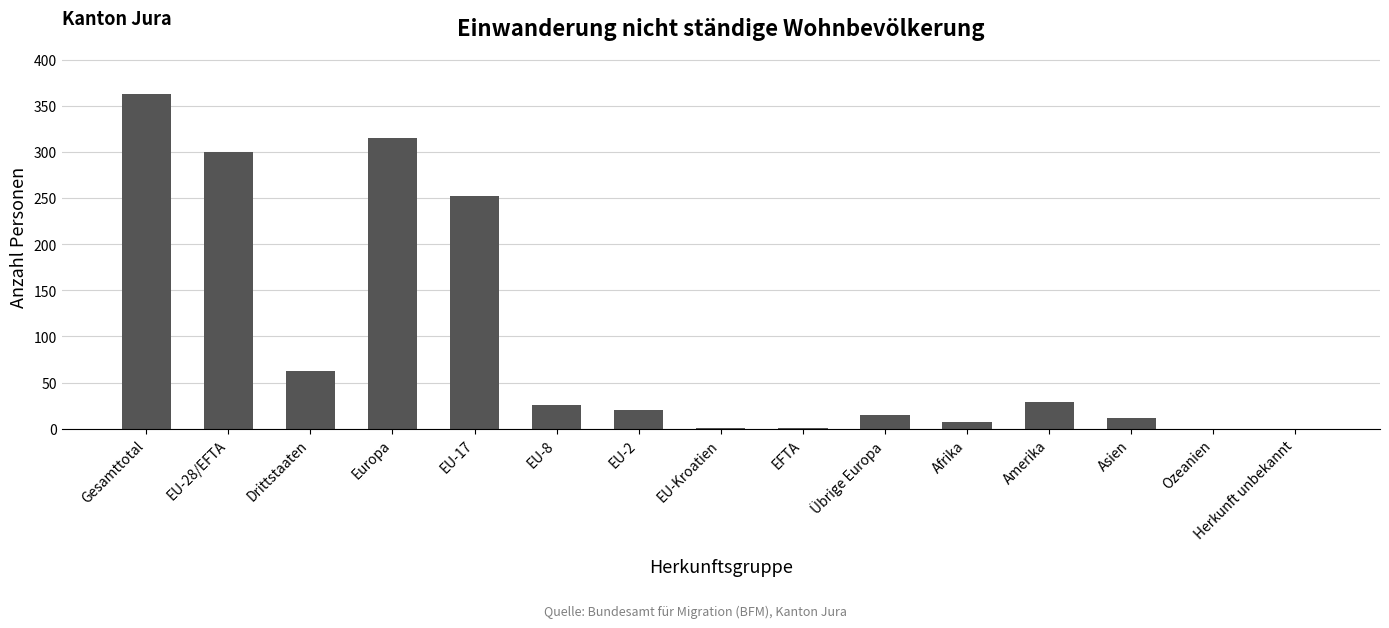

What is the sum of the values at Amerika and Herkunft unbekannt?

29